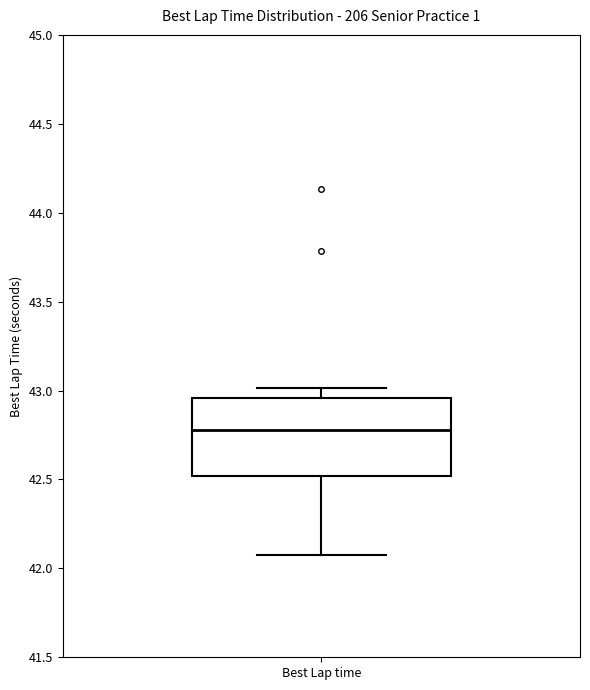

Read this box plot against the y-axis: the position of the median line, the range covered by the box, and the ends of both whiskers. The values are not printed on the chart, so give them approximately, as read against the axis.

median 42.80, box 42.50 to 42.95, whiskers 42.10 to 43.00